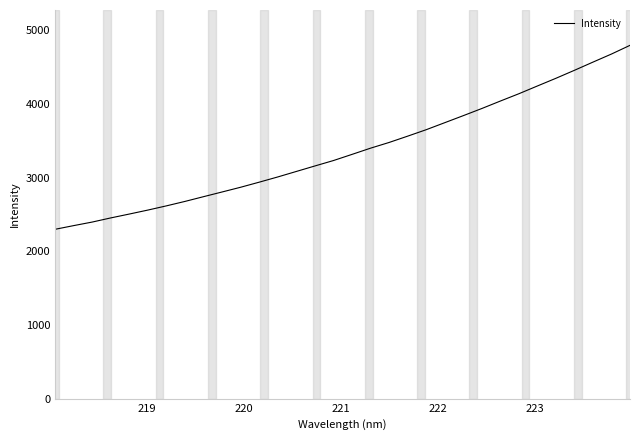

Reading right to left, list all the values displayed in this chart.

4794.0	4676.0	4566.3	4455.2	4346.8	4242.3	4137.1	4037.8	3936.6	3839.7	3744.2	3649.1	3561.5	3476.0	3398.6	3314.2	3230.8	3157.2	3082.8	3008.3	2937.5	2868.6	2804.4	2740.7	2676.4	2616.0	2558.8	2504.9	2452.4	2396.1	2347.8	2297.7